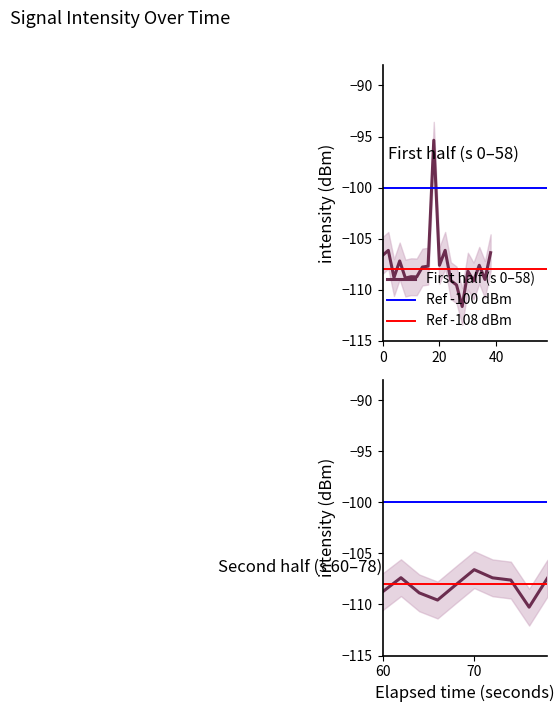

What is the lowest value of the First half (s 0–58) series?

-111.6